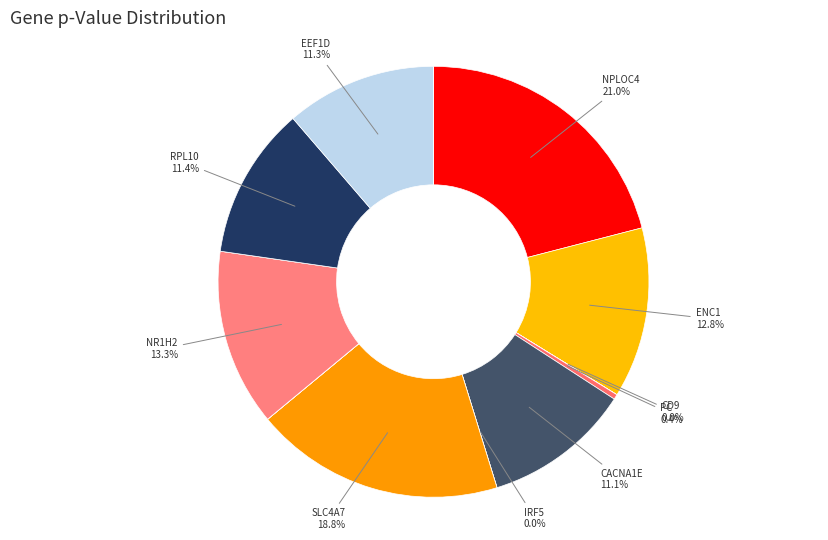

Is there a majority slice in this chart?

No